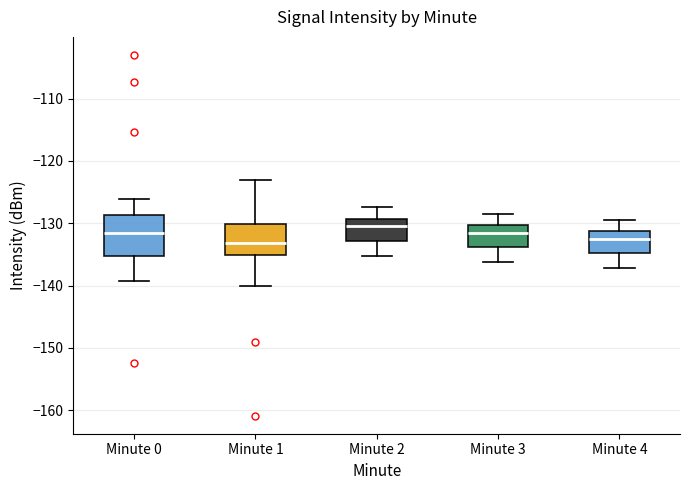

Reading left to right, read every box against the y-axis: the position of its median line, the range the box covers, and the ends of its whiskers. The values are not printed on the chart, so give them approximately, as read against the axis.

Minute 0: median -132, box -135 to -129, whiskers -139 to -126
Minute 1: median -133, box -135 to -130, whiskers -140 to -123
Minute 2: median -130, box -133 to -129, whiskers -135 to -127
Minute 3: median -131, box -134 to -130, whiskers -136 to -128
Minute 4: median -132, box -135 to -131, whiskers -137 to -129